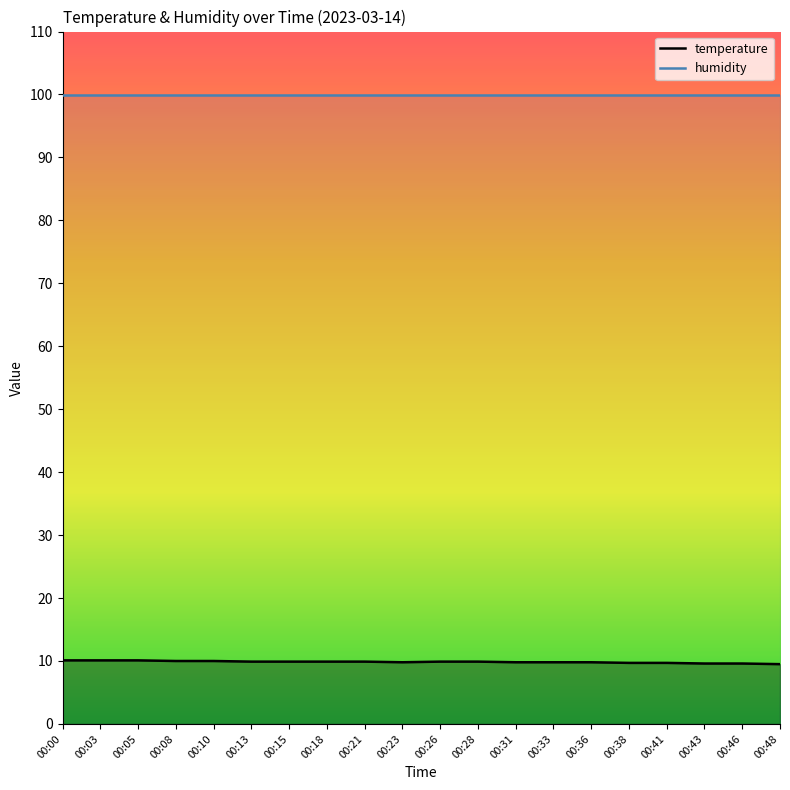

Reading right to left, transcribe all the data shown in this chart.

temperature: 00:48=9.5	00:46=9.6	00:43=9.6	00:41=9.7	00:38=9.7	00:36=9.8	00:33=9.8	00:31=9.8	00:28=9.9	00:26=9.9	00:23=9.8	00:21=9.9	00:18=9.9	00:15=9.9	00:13=9.9	00:10=10.0	00:08=10.0	00:05=10.1	00:03=10.1	00:00=10.1
humidity: 00:48=99.9	00:46=99.9	00:43=99.9	00:41=99.9	00:38=99.9	00:36=99.9	00:33=99.9	00:31=99.9	00:28=99.9	00:26=99.9	00:23=99.9	00:21=99.9	00:18=99.9	00:15=99.9	00:13=99.9	00:10=99.9	00:08=99.9	00:05=99.9	00:03=99.9	00:00=99.9